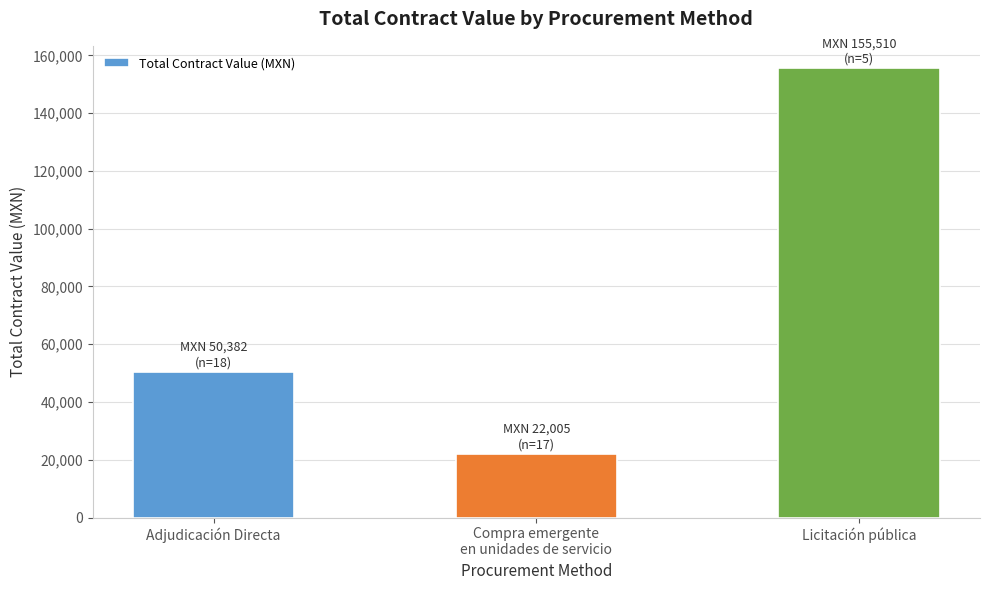

What is the sum of all values?

227897.1